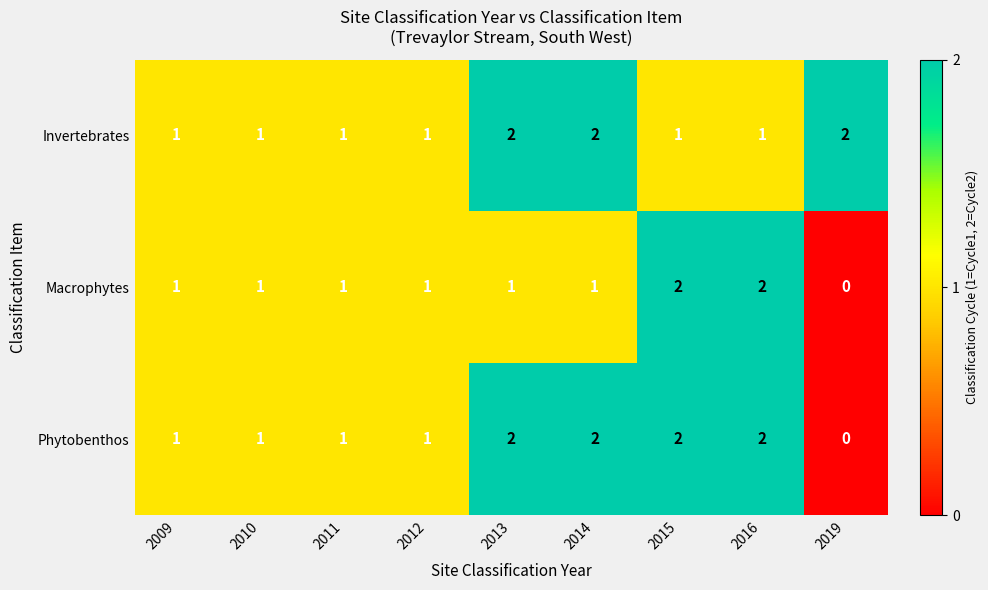

What is the total value across all series at 2013?

5